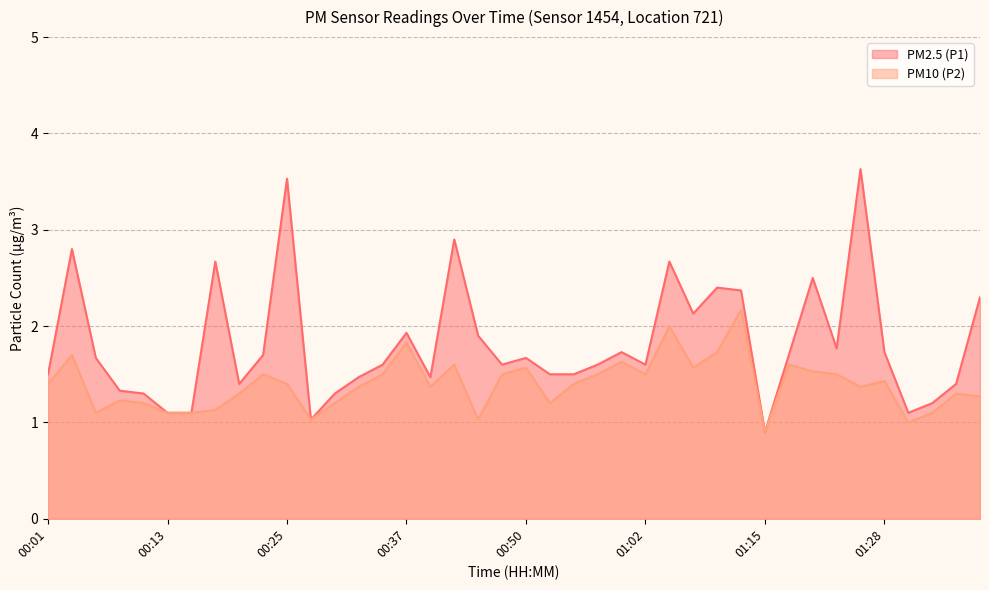

How many data points in PM2.5 (P1) are less than 1?

1